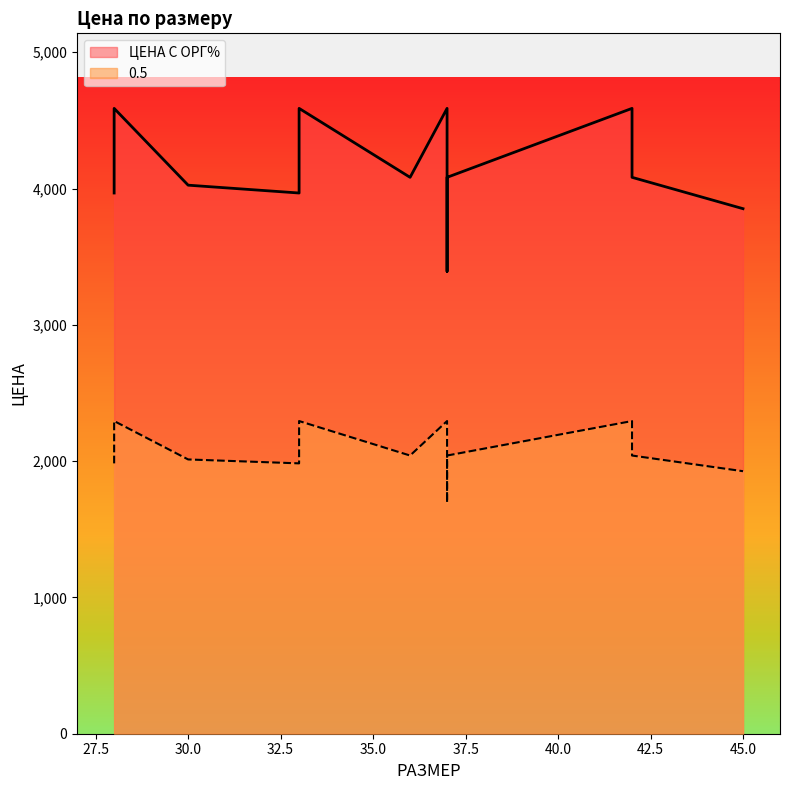

What is the approximate value of 0.5 at 30?

2012.5